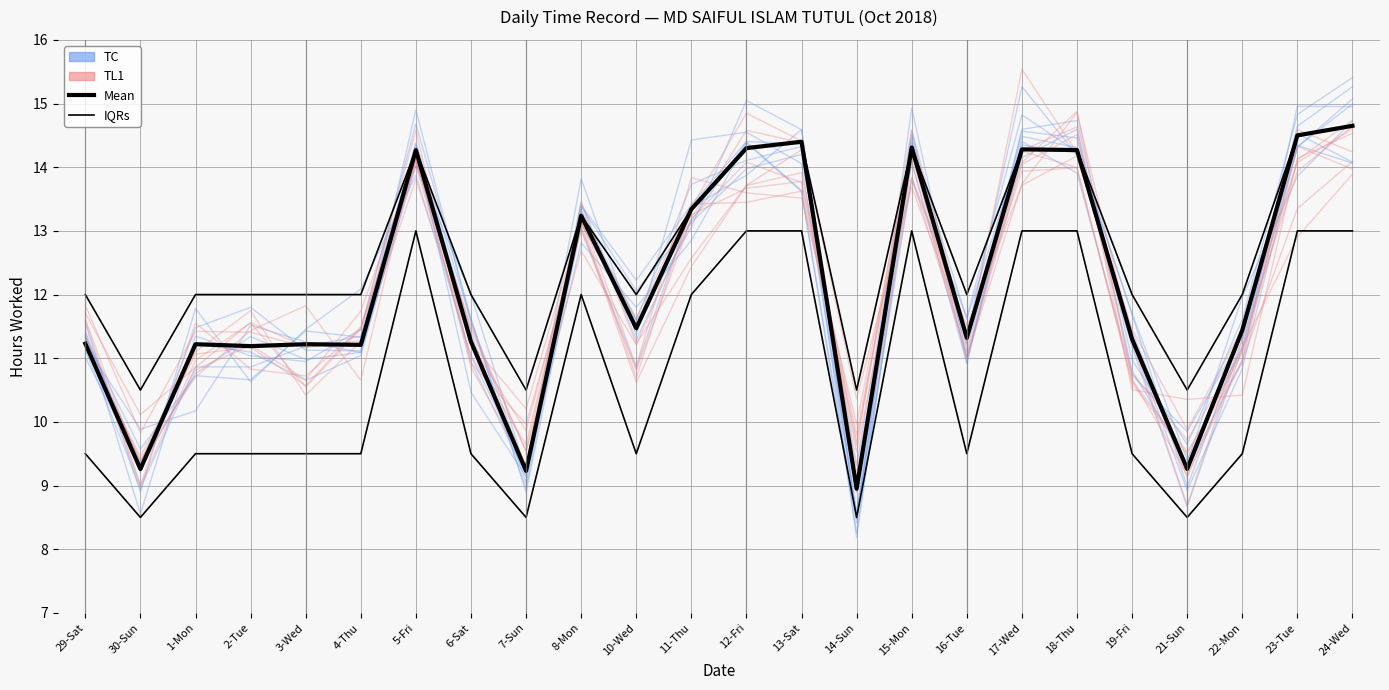

What is the label of the 16th point from the left?

15-Mon